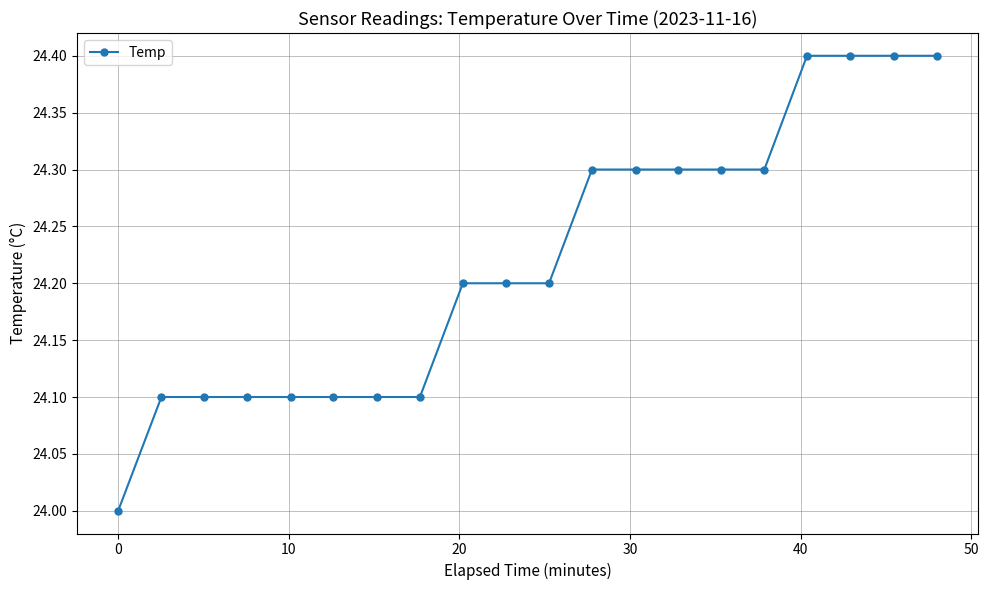

What is the value of the 15th point from the left?

24.3